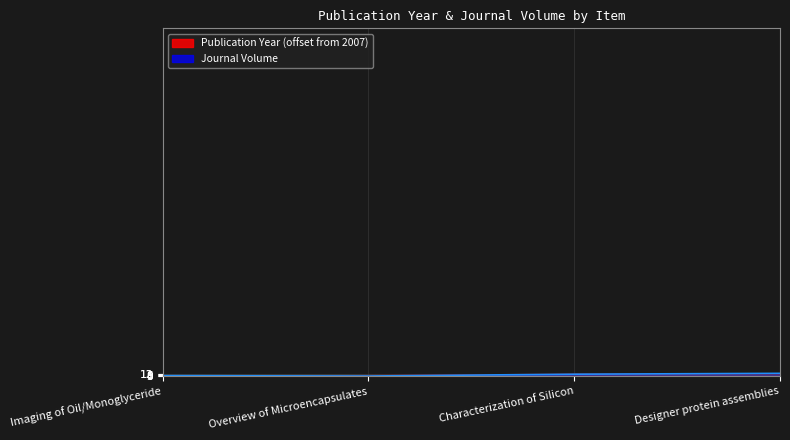

Reading right to left, list all the values displayed in this chart.

Publication Year: 13	12	3	0
Journal Volume: 16	11	0	2